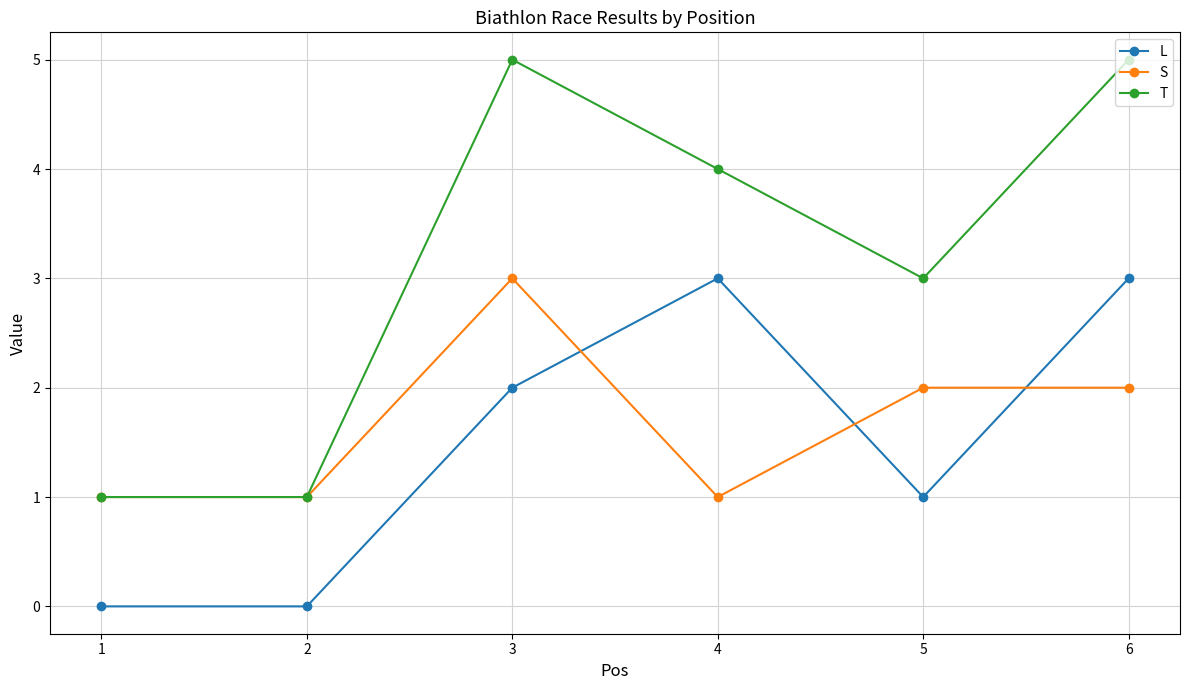

How many values in the L series are below 2?

3